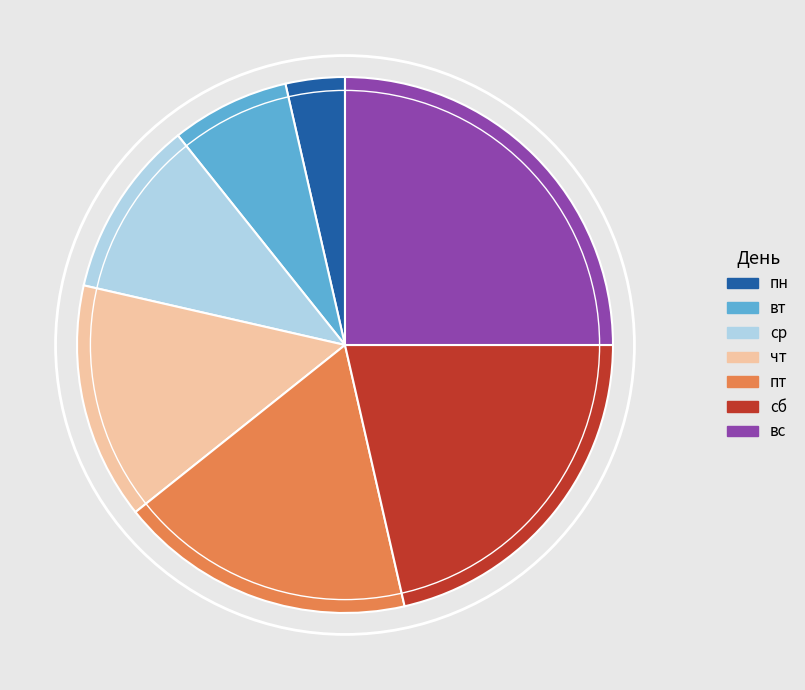

True or false: вт accounts for 7% of the total.

True